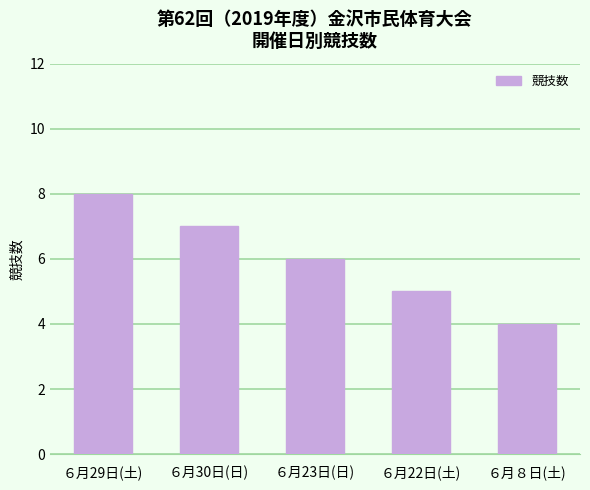

How many data points are less than 6?

2